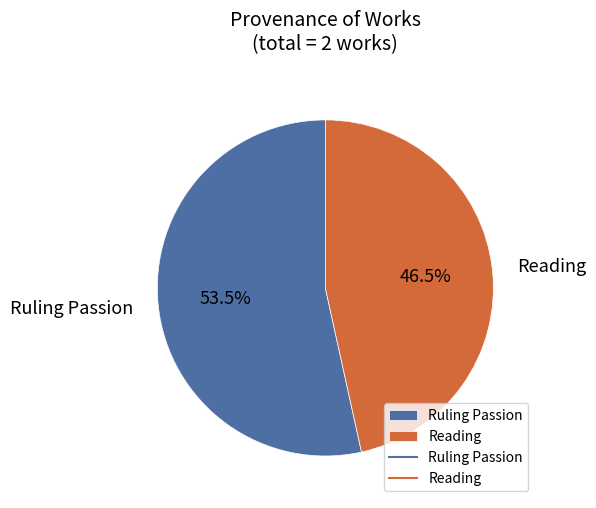

Does Reading account for over 50% of the chart?

No